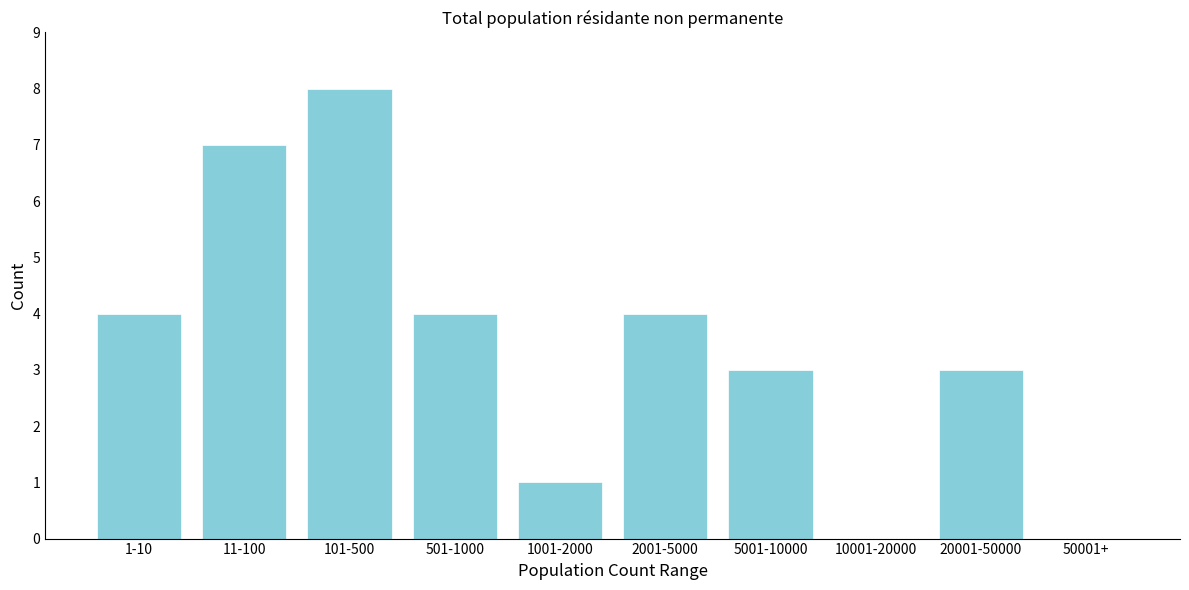

Reading left to right, list all the values displayed in this chart.

1-10=4	11-100=7	101-500=8	501-1000=4	1001-2000=1	2001-5000=4	5001-10000=3	10001-20000=0	20001-50000=3	50001+=0